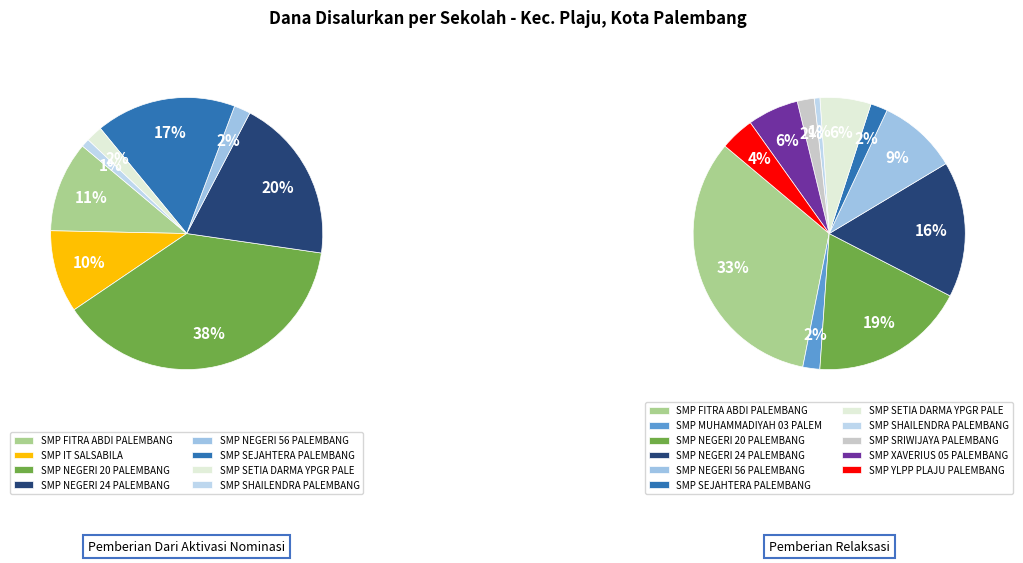

Is there any slice that represents more than half of the pie?

No